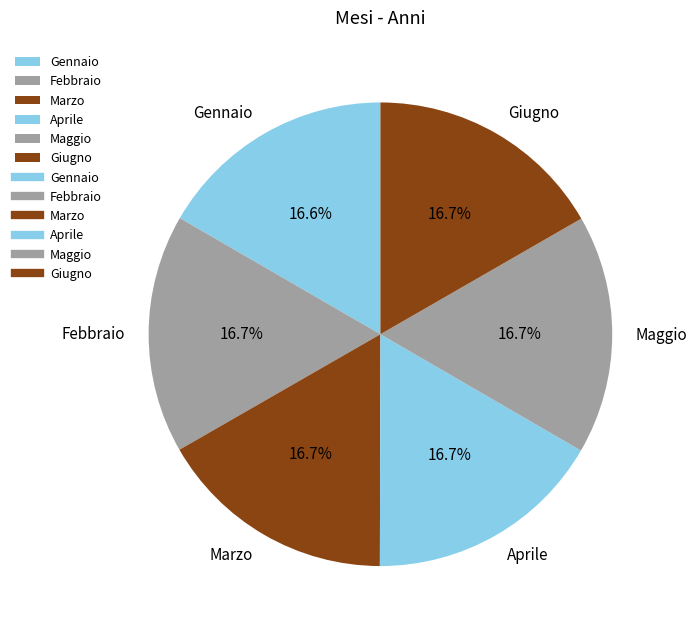

Does any single category account for the majority?

No